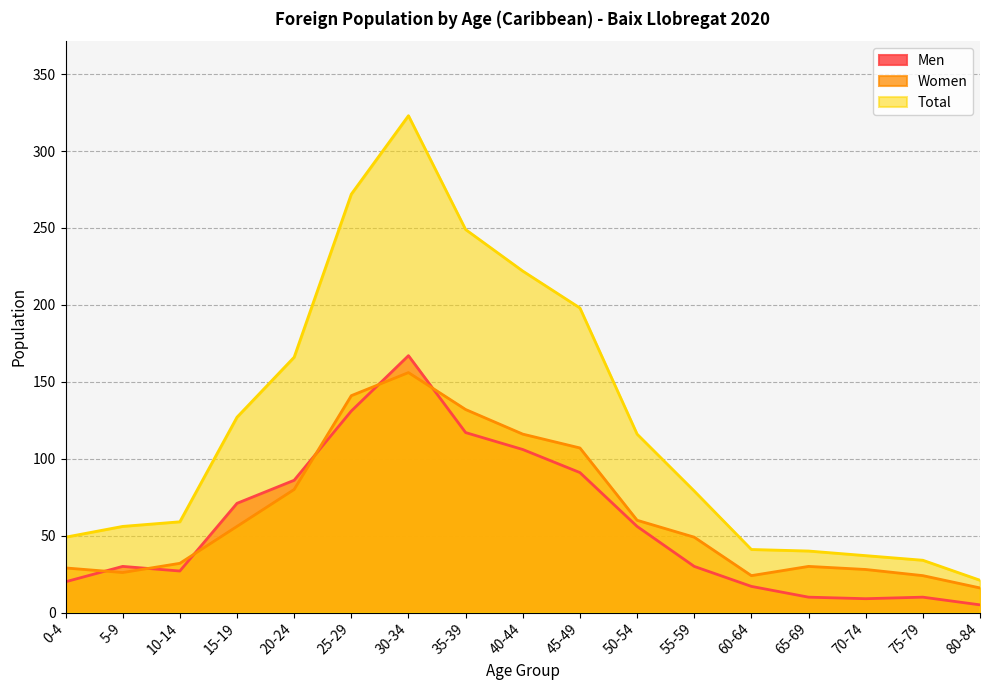

Reading right to left, extract all data points from this chart.

Men: 80-84=5	75-79=10	70-74=9	65-69=10	60-64=17	55-59=30	50-54=56	45-49=91	40-44=106	35-39=117	30-34=167	25-29=131	20-24=86	15-19=71	10-14=27	5-9=30	0-4=20
Women: 80-84=16	75-79=24	70-74=28	65-69=30	60-64=24	55-59=49	50-54=60	45-49=107	40-44=116	35-39=132	30-34=156	25-29=141	20-24=80	15-19=56	10-14=32	5-9=26	0-4=29
Total: 80-84=21	75-79=34	70-74=37	65-69=40	60-64=41	55-59=79	50-54=116	45-49=198	40-44=222	35-39=249	30-34=323	25-29=272	20-24=166	15-19=127	10-14=59	5-9=56	0-4=49